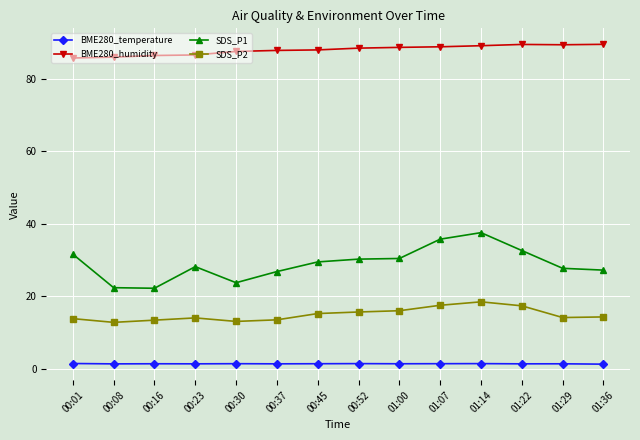

What is the sum of the BME280_temperature values at 01:22 and 00:08?

2.9